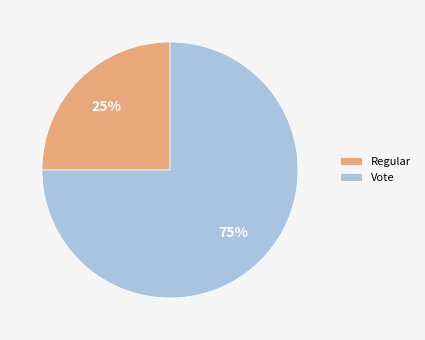

Is the sum of Vote and Regular greater than half?

Yes